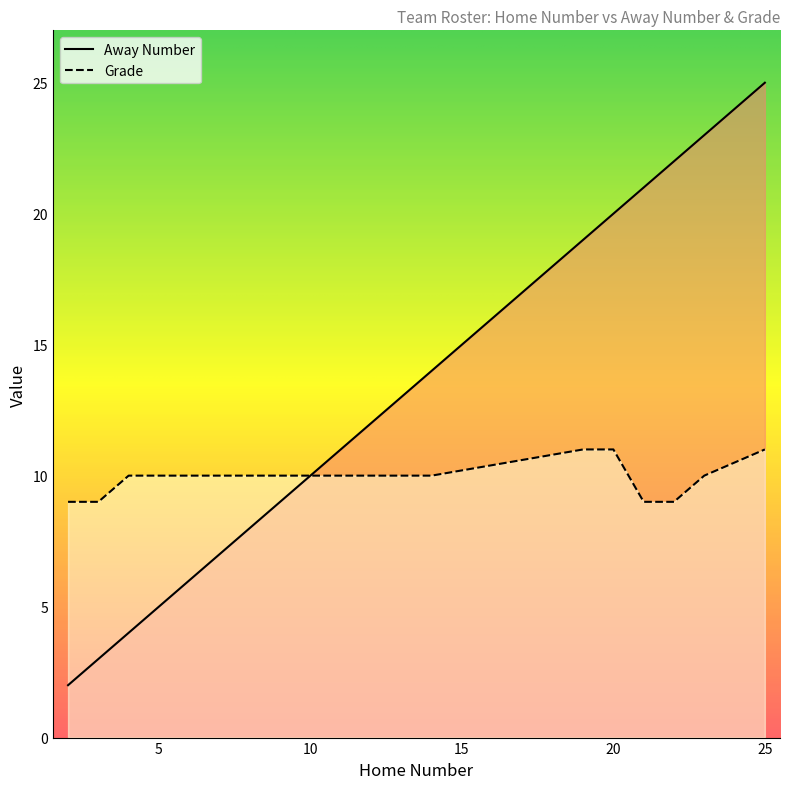

The value of Grade at 21 is 12. True or false?

False